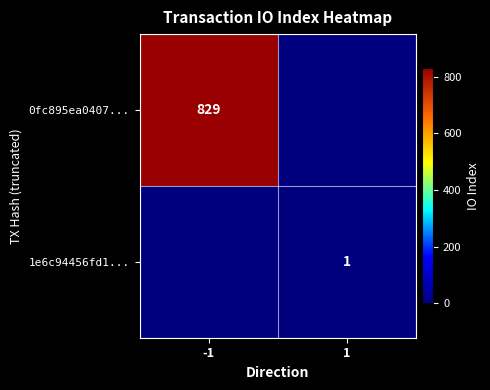

The 0fc895ea0407... series shows 829 at -1. True or false?

True